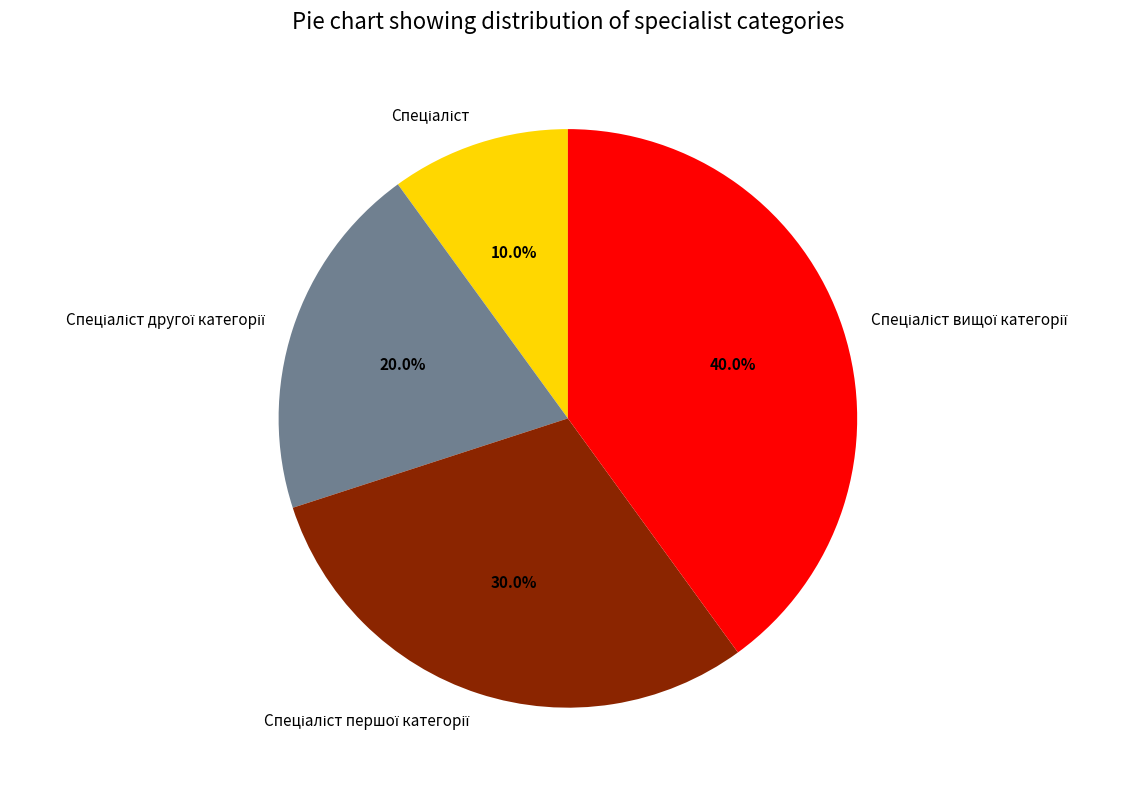

Is there a majority slice in this chart?

No